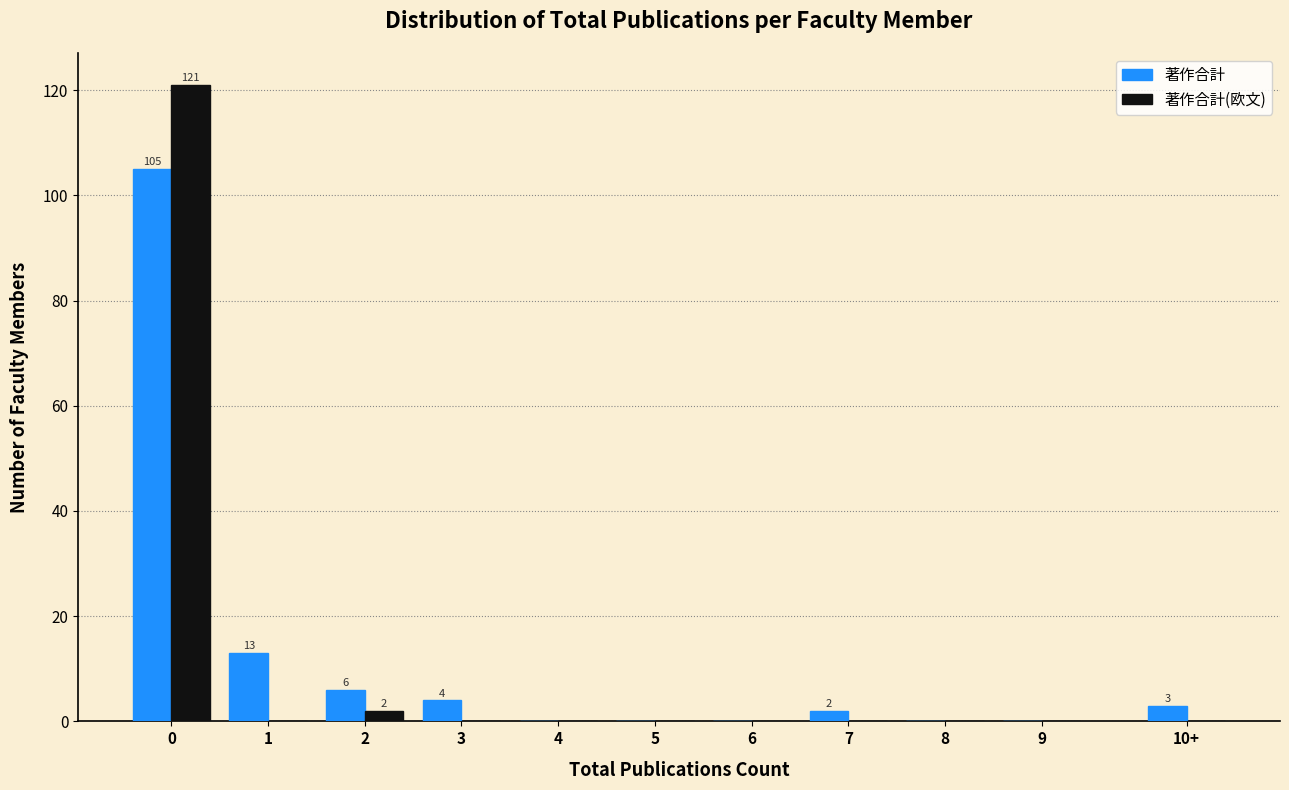

Reading left to right, list all the values displayed in this chart.

著作合計: 0=105	1=13	2=6	3=4	4=0	5=0	6=0	7=2	8=0	9=0	10+=3
著作合計(欧文): 0=121	1=0	2=2	3=0	4=0	5=0	6=0	7=0	8=0	9=0	10+=0